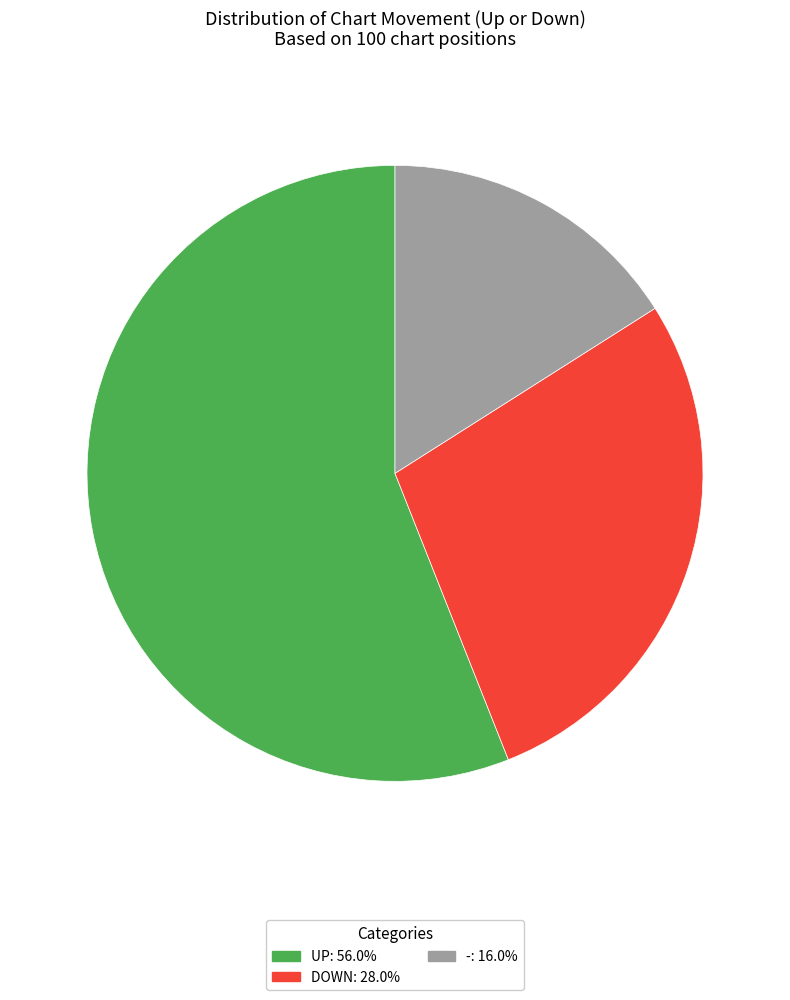

Is the sum of DOWN: 28.0% and UP: 56.0% greater than half?

Yes